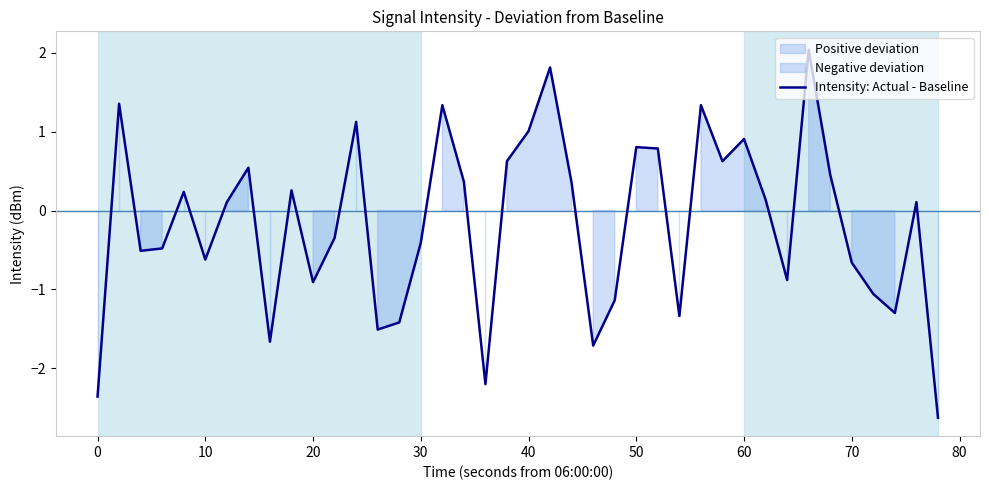

The Intensity: Actual - Baseline series shows 1.3 at 50. True or false?

False